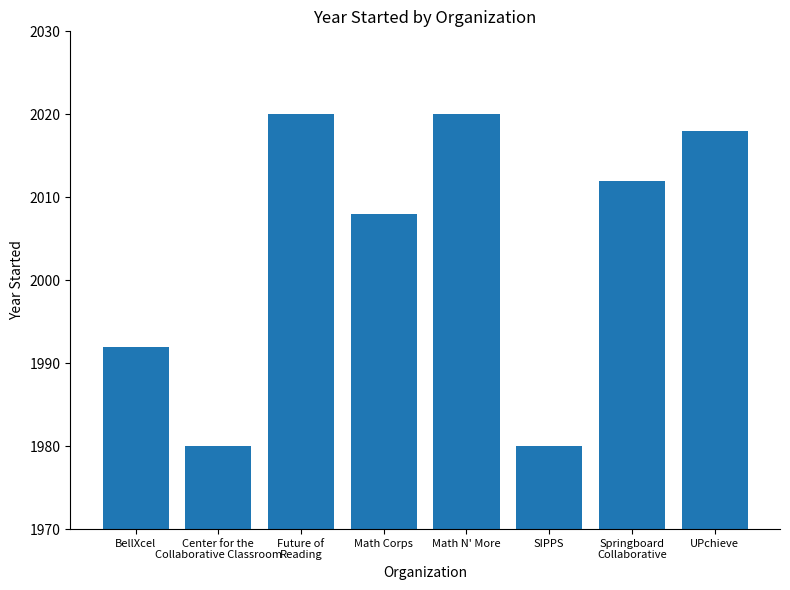

What is the average value?

2004